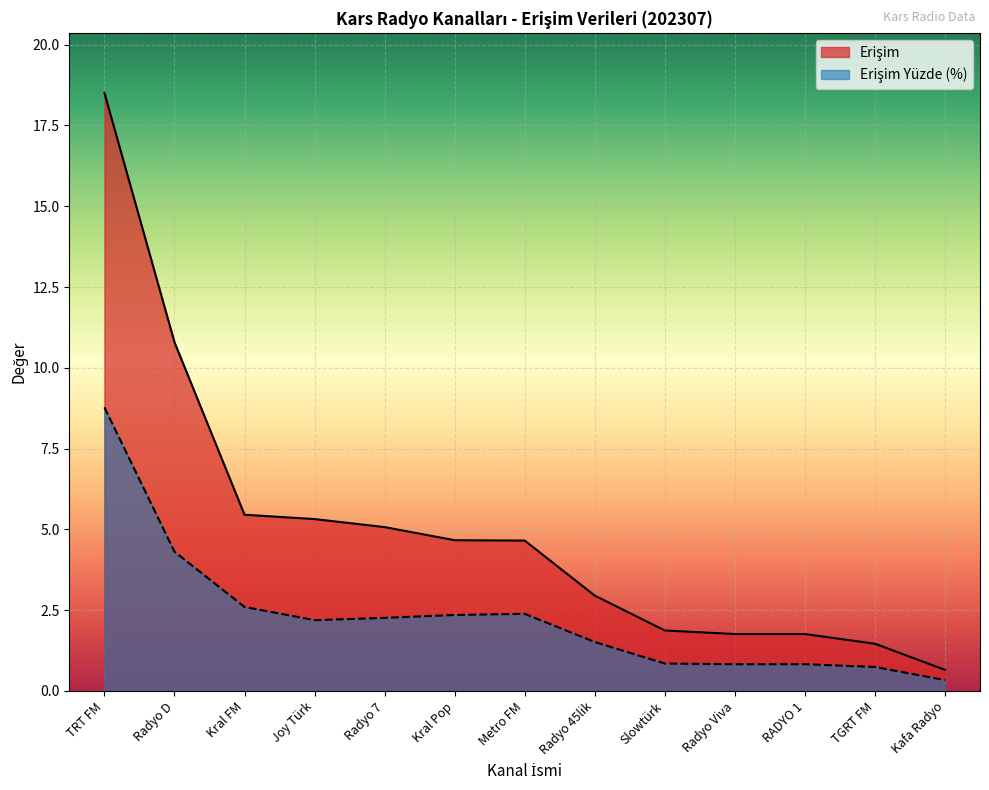

At how many categories does at least one series exceed 1?

12